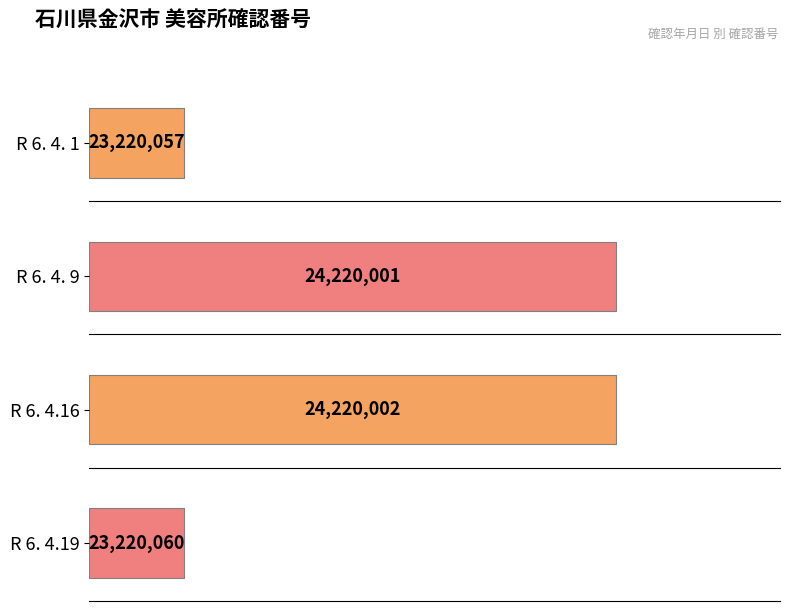

Are the bars grouped side by side (vs. stacked)?

No